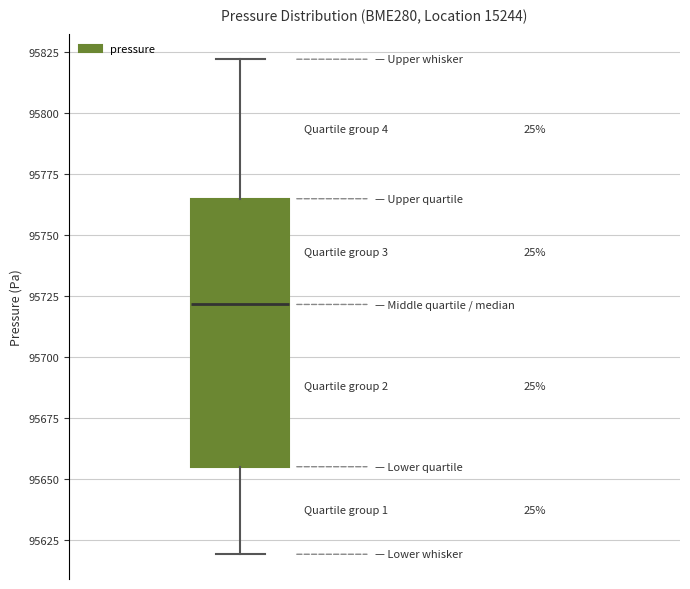

Where is the upper edge of the box on the y-axis? The values are not printed on the chart, so give them approximately, as read against the axis.

95765